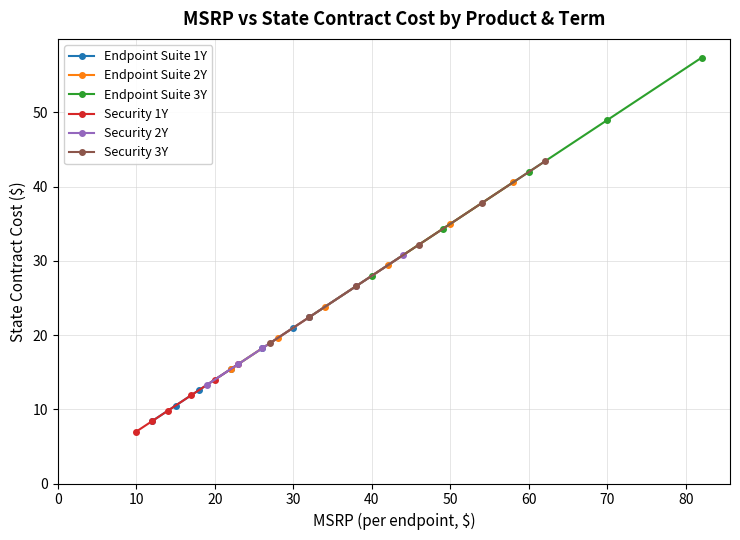

True or false: Security 2Y has a value of 30.8 at 0.

True